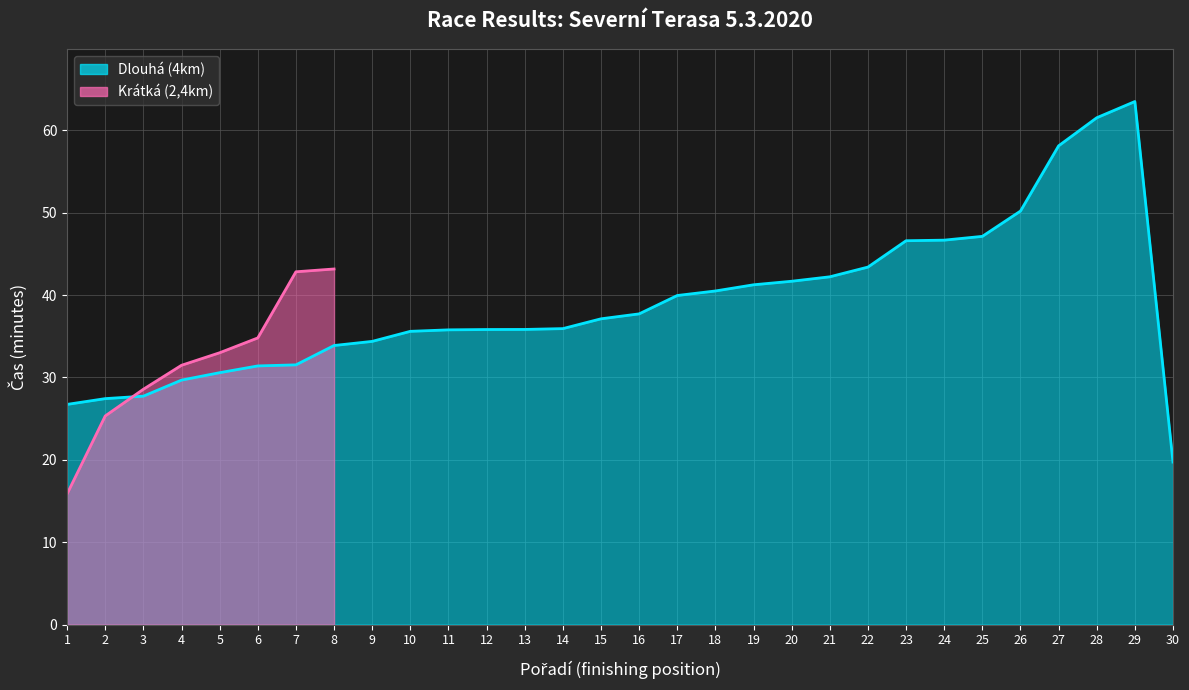

What is the ratio of the value at 11 to the value at 12?

1.0